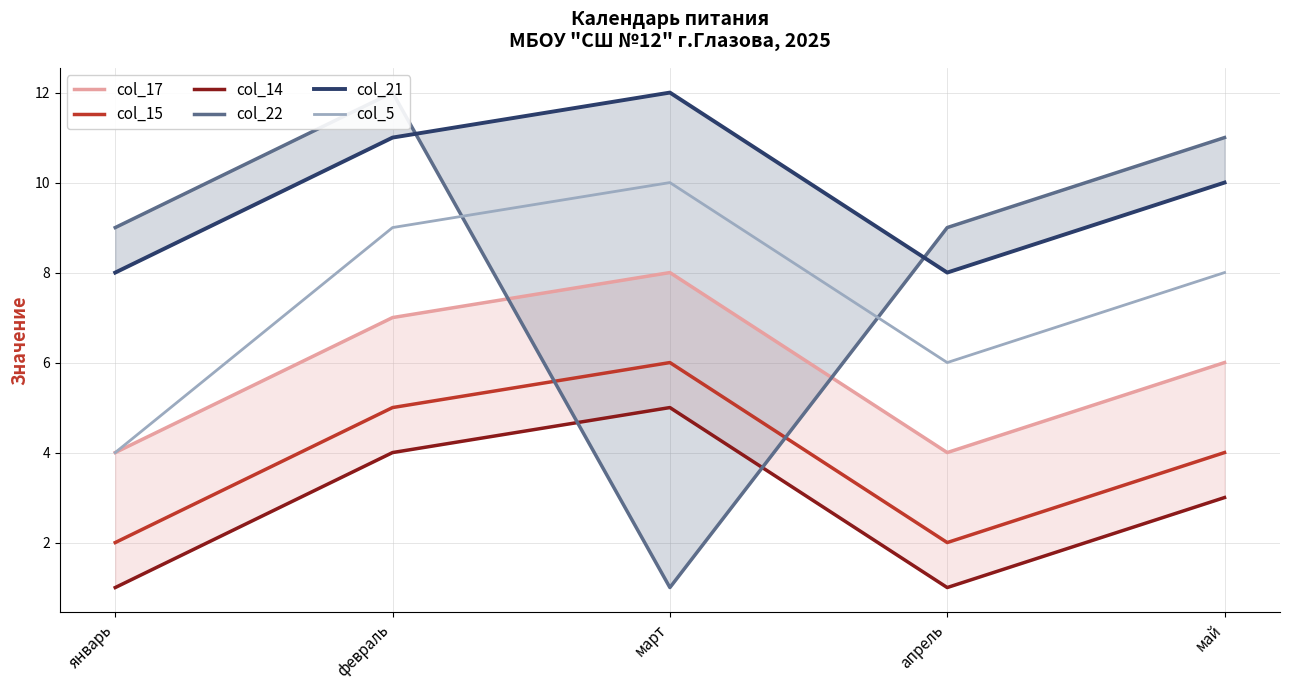

Is the value of col_15 at март greater than the value of col_17 at февраль?

No